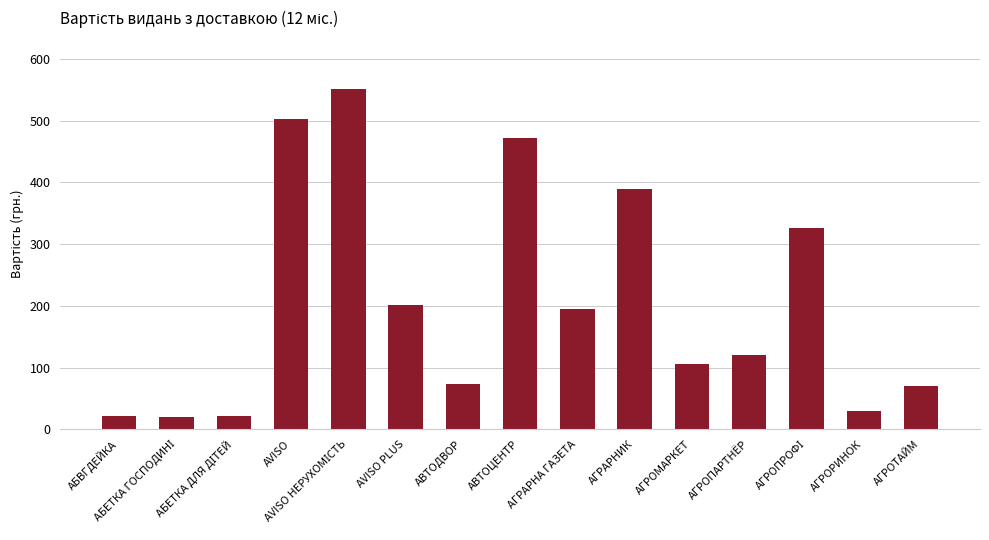

What is the average value?

207.0